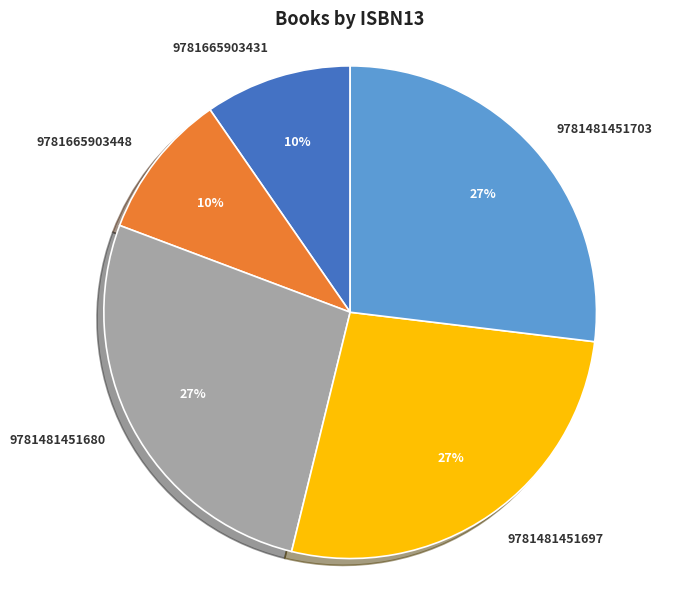

What percentage is the 9781481451680 slice, to the nearest percent?

27%